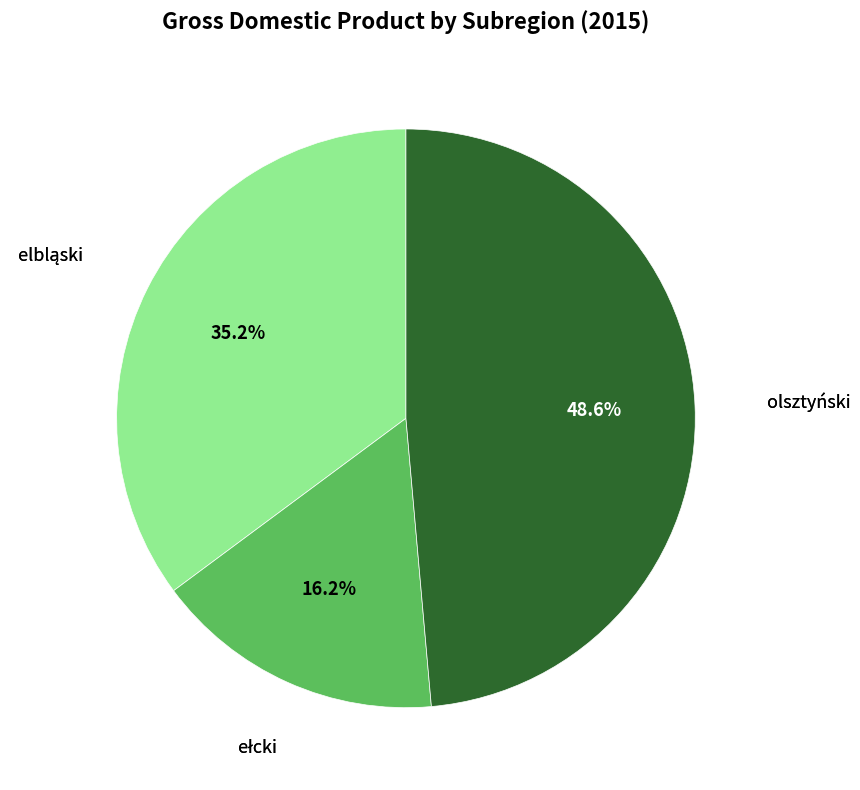

To the nearest percent, what is the difference between the largest and smallest slice percentages?

32%